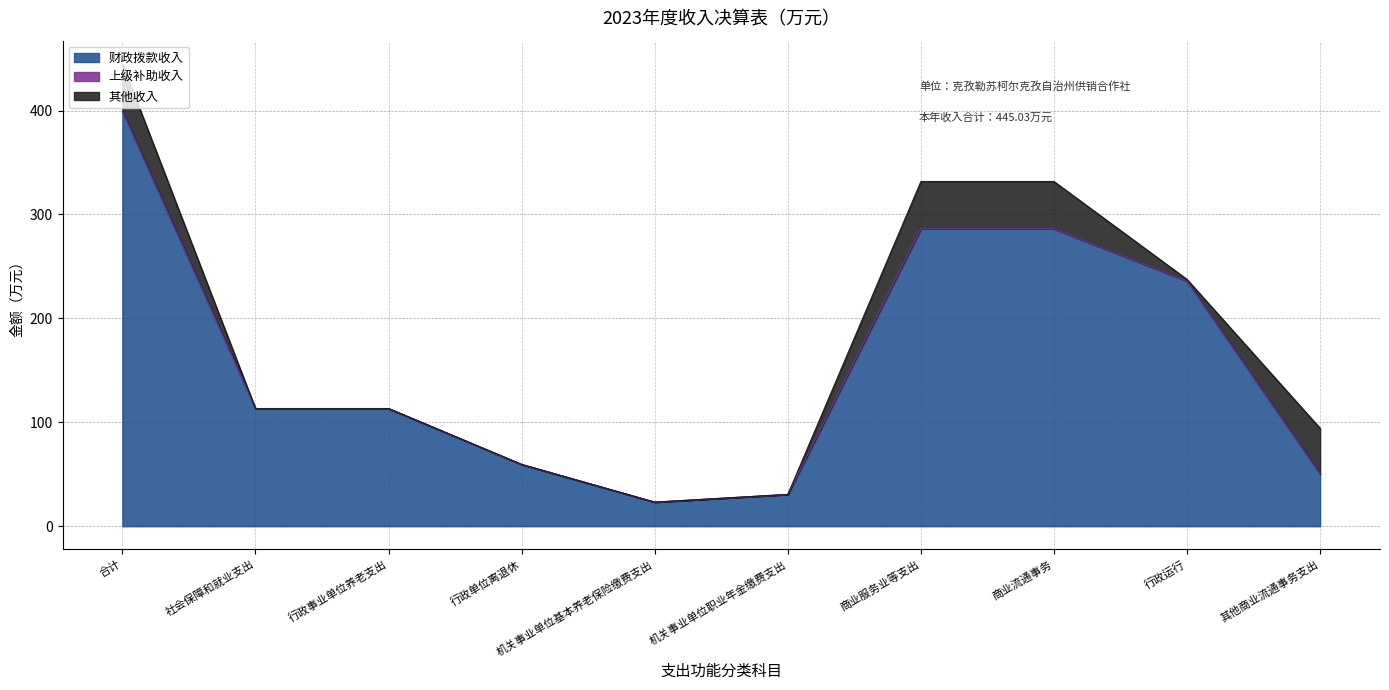

True or false: 其他收入 has more than 0 points higher than both neighbors.

False